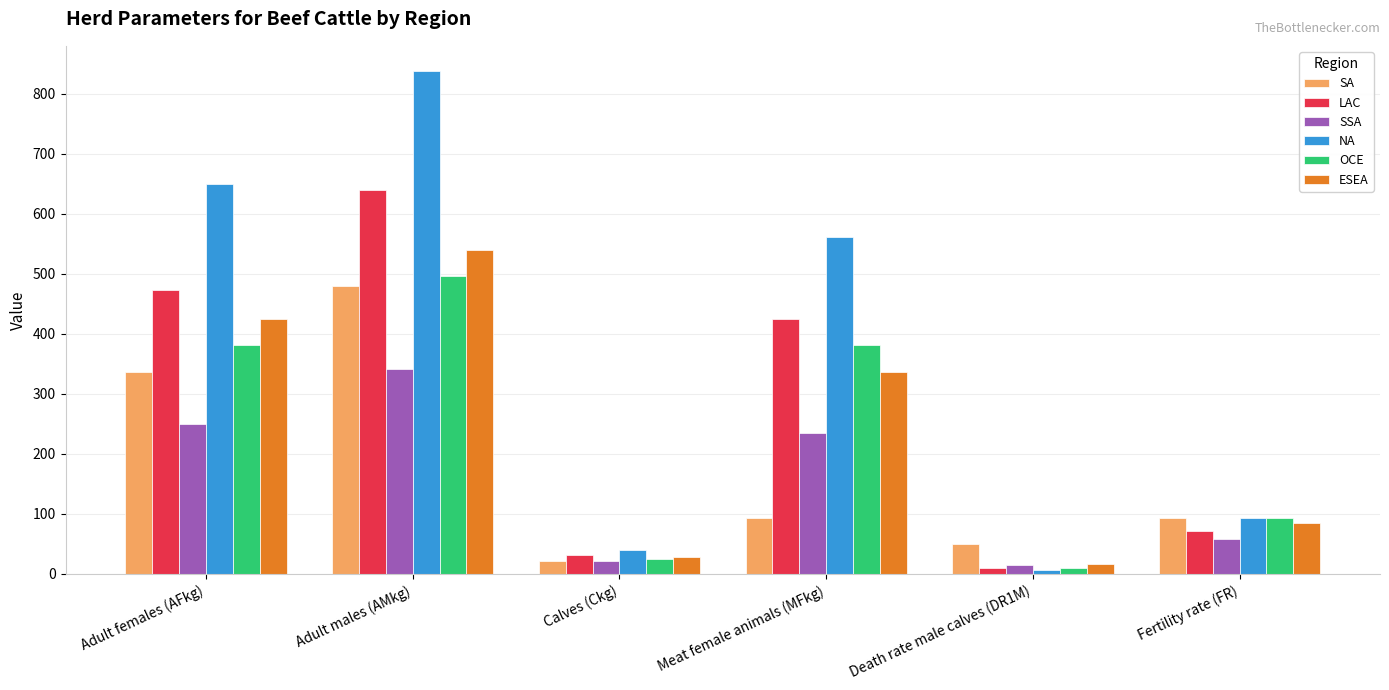

Count the number of categories in the chart.

6